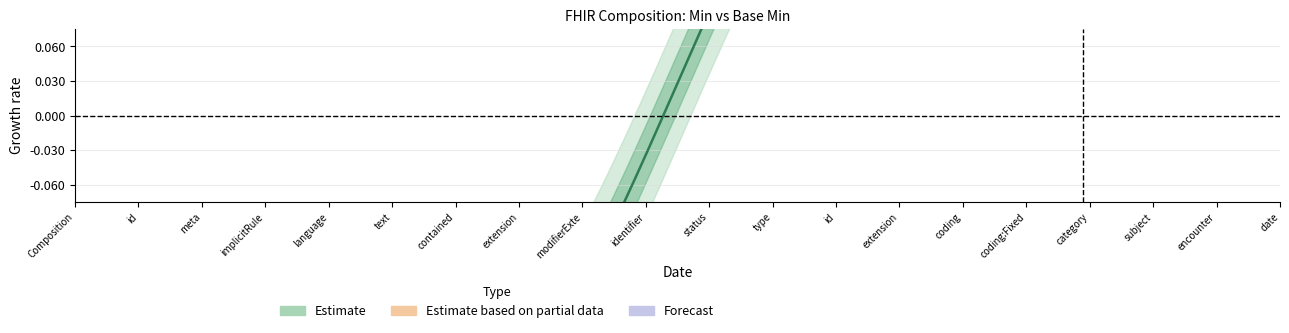

At which category does the chart reach its peak across all series?

Composition.status